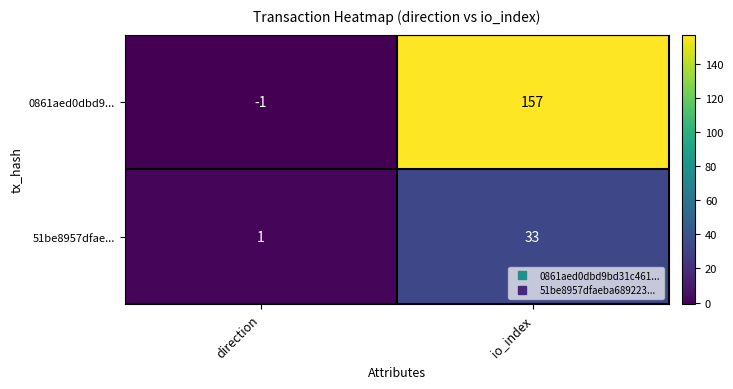

Rank the series by their average value, from highest to lowest.

0861aed0dbd9..., 51be8957dfae...